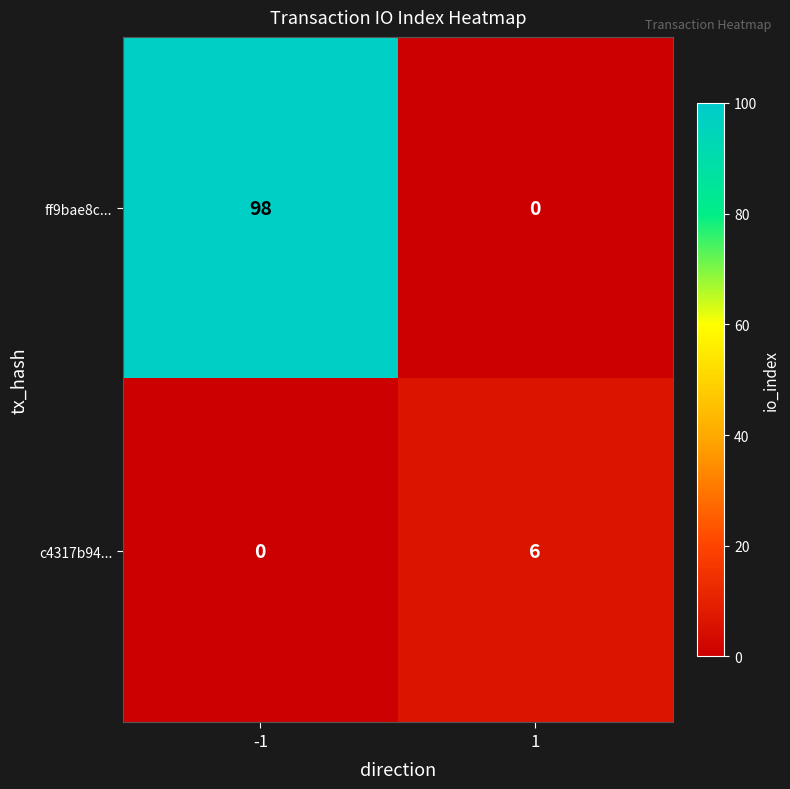

The ff9bae8c... series shows 63 at -1. True or false?

False